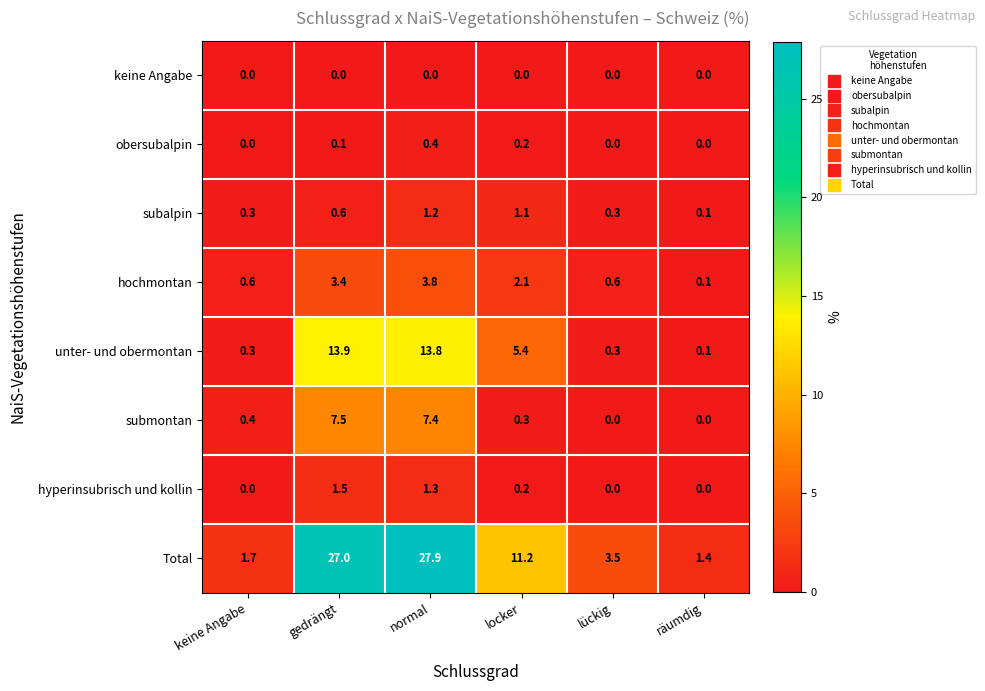

True or false: Total has a value of 27.0 at gedrängt.

True